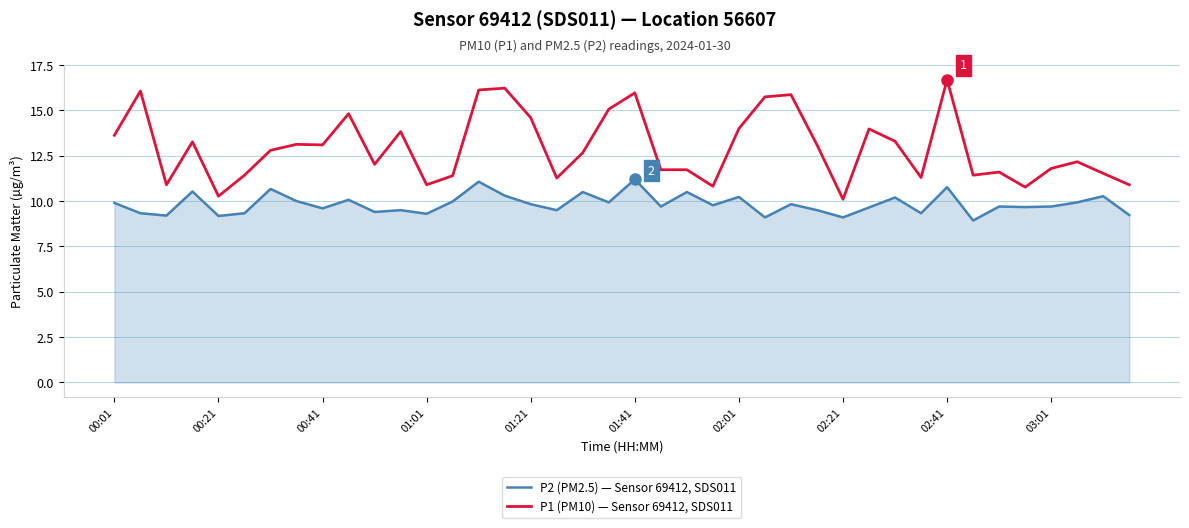

Rank the series by their maximum value, from highest to lowest.

P1 (PM10) — Sensor 69412, SDS011, P2 (PM2.5) — Sensor 69412, SDS011